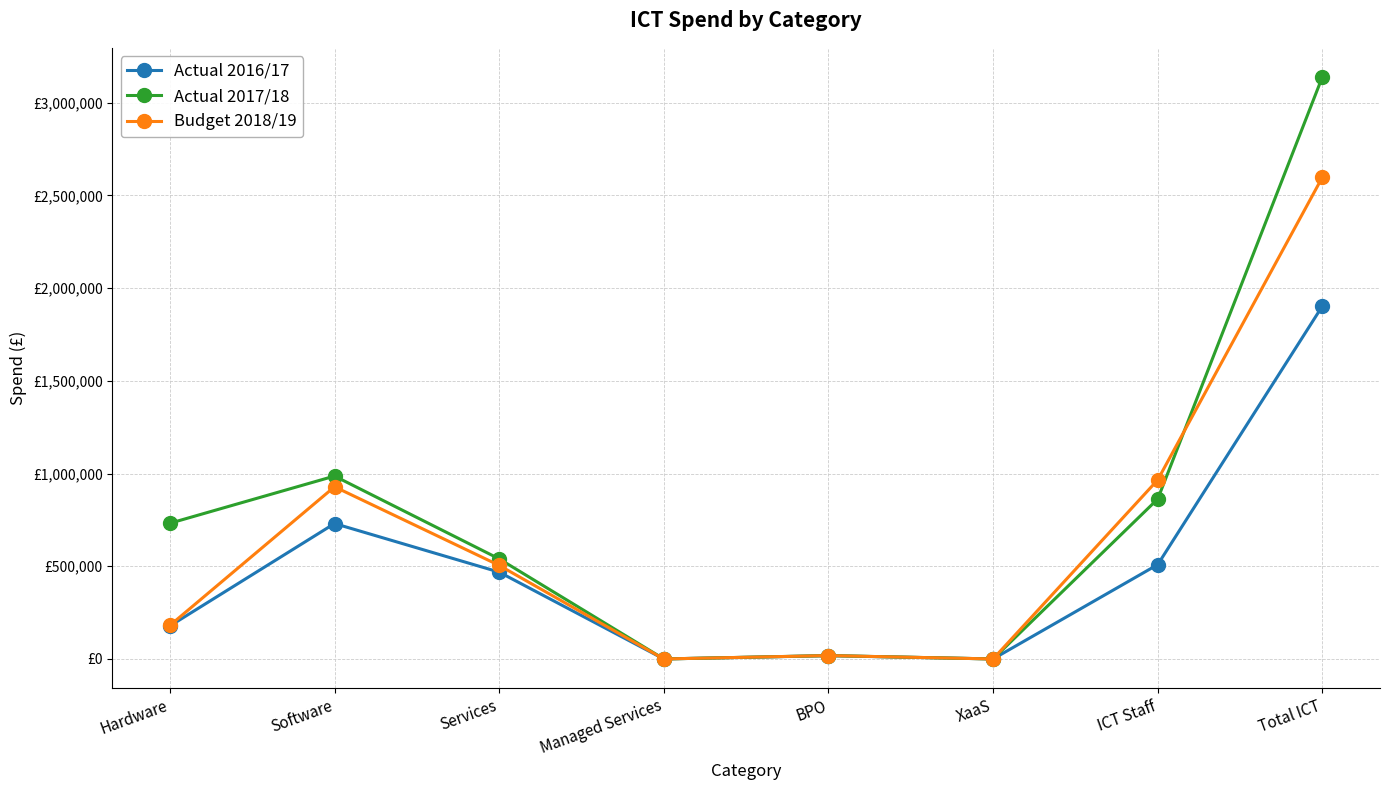

At which label is Actual 2016/17 closest to 951501?

Software